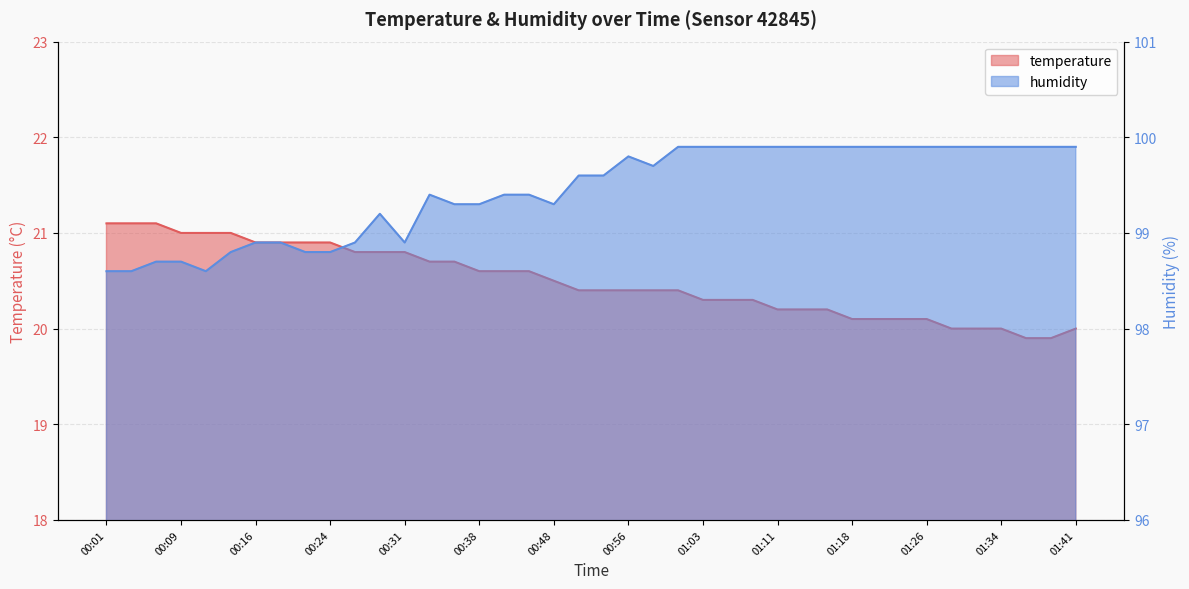

True or false: temperature has more than 0 points higher than both neighbors.

False